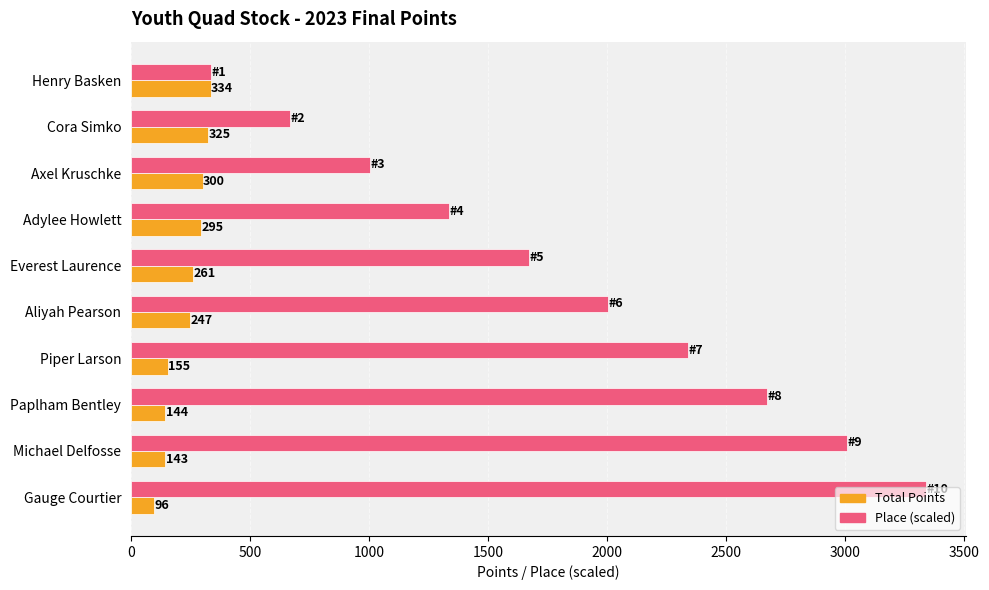

At how many categories does at least one series exceed 2361?

3